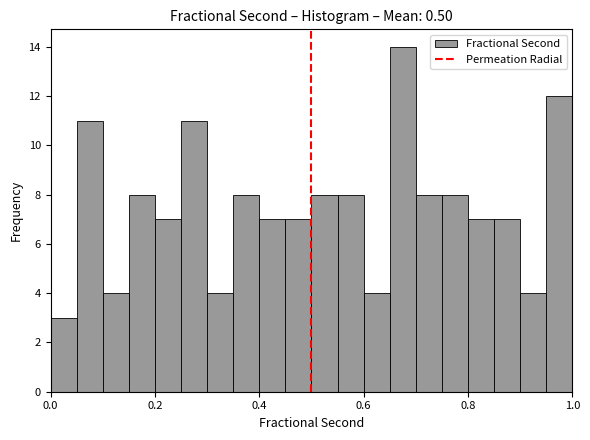

Around what value on the x-axis is the tallest bar? Give the approximate position of its centre, as read against the axis.

0.68